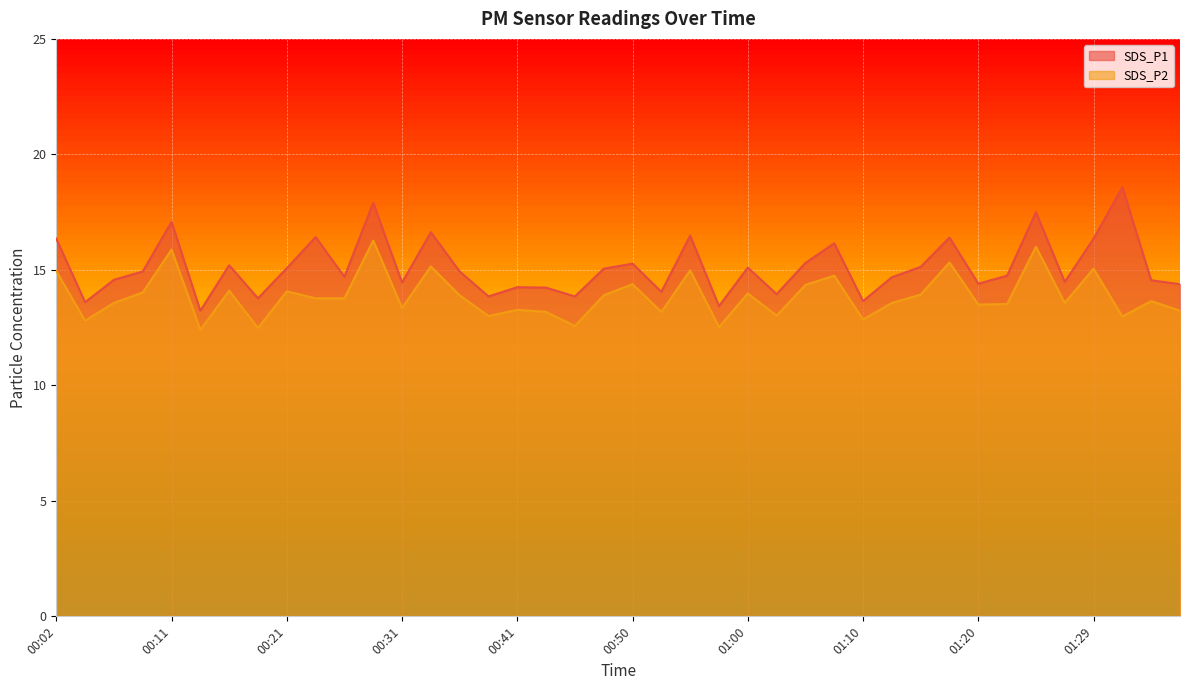

In SDS_P1, how many points are higher than both neighbors (excluding endpoints)?

13